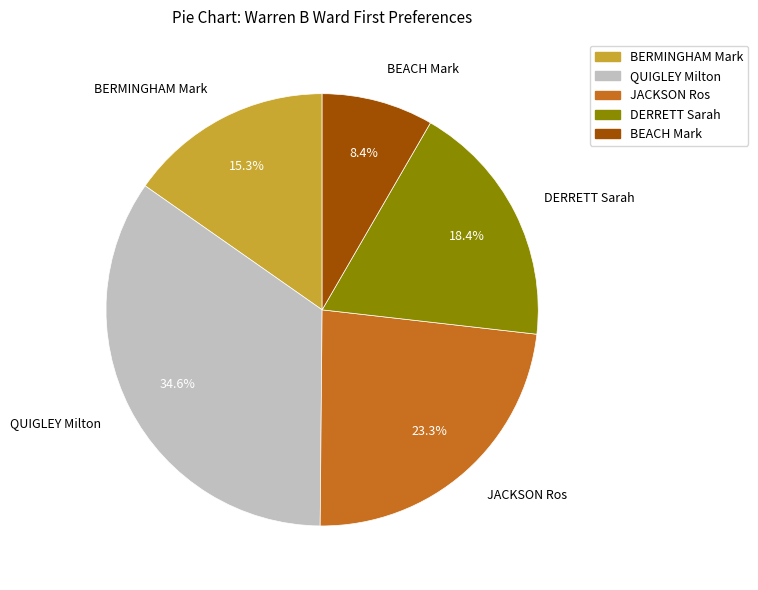

What percentage do BEACH Mark and JACKSON Ros together represent?

31.7%